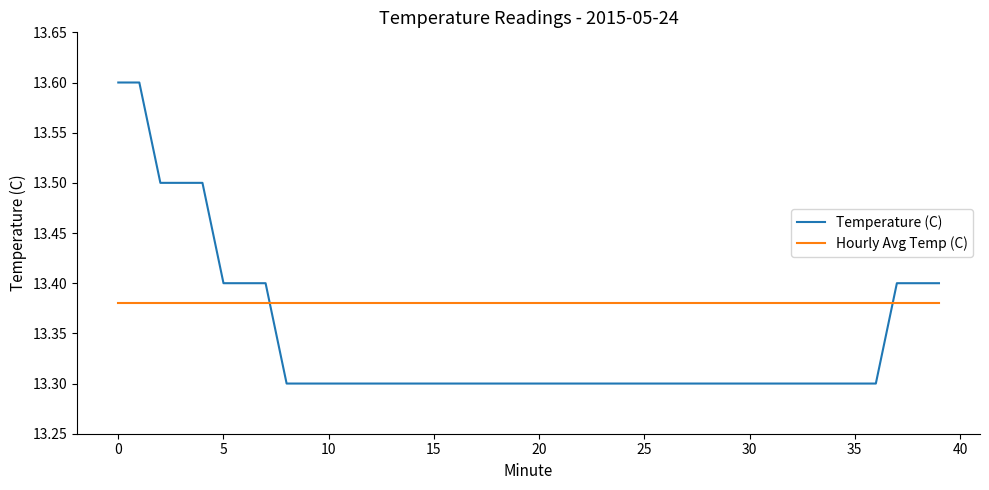

What are all the series names shown in the legend?

Temperature (C), Hourly Avg Temp (C)